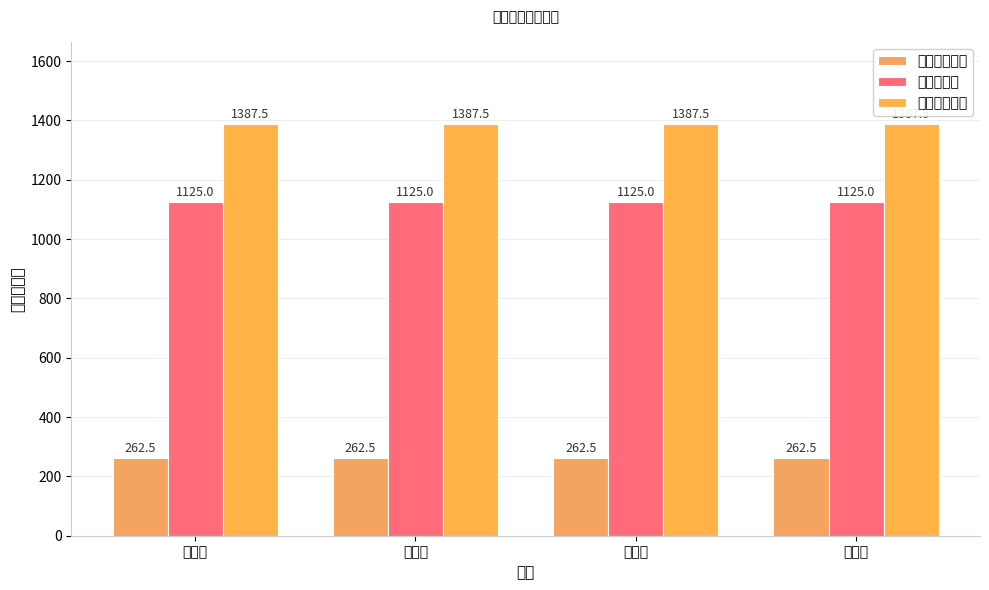

At which category is the sum across all series the highest?

聂栓子